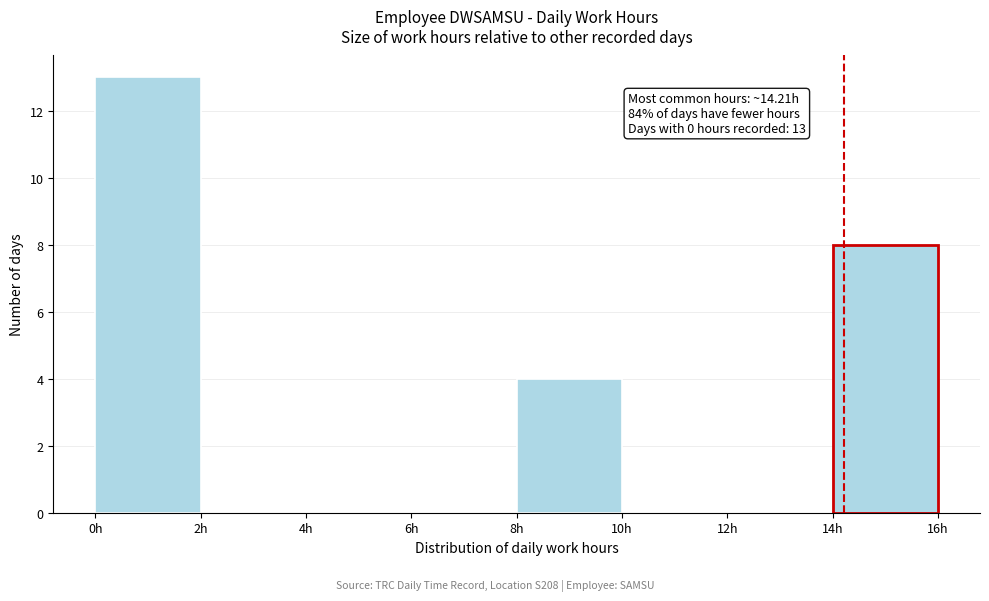

Which range on the x-axis has the tallest bar?

0 to 2